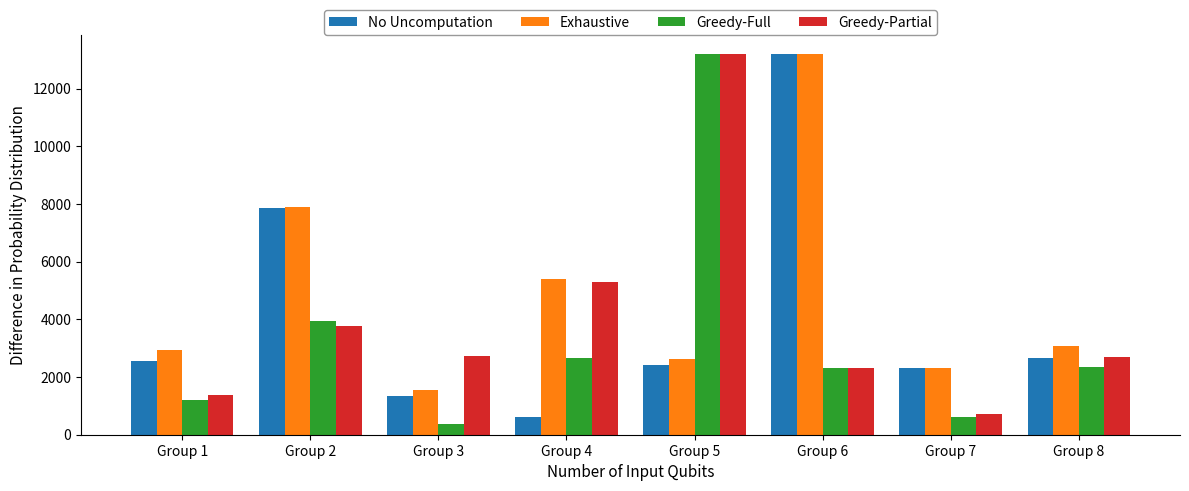

What is the difference between the Exhaustive values at Group 8 and Group 5?

444.4